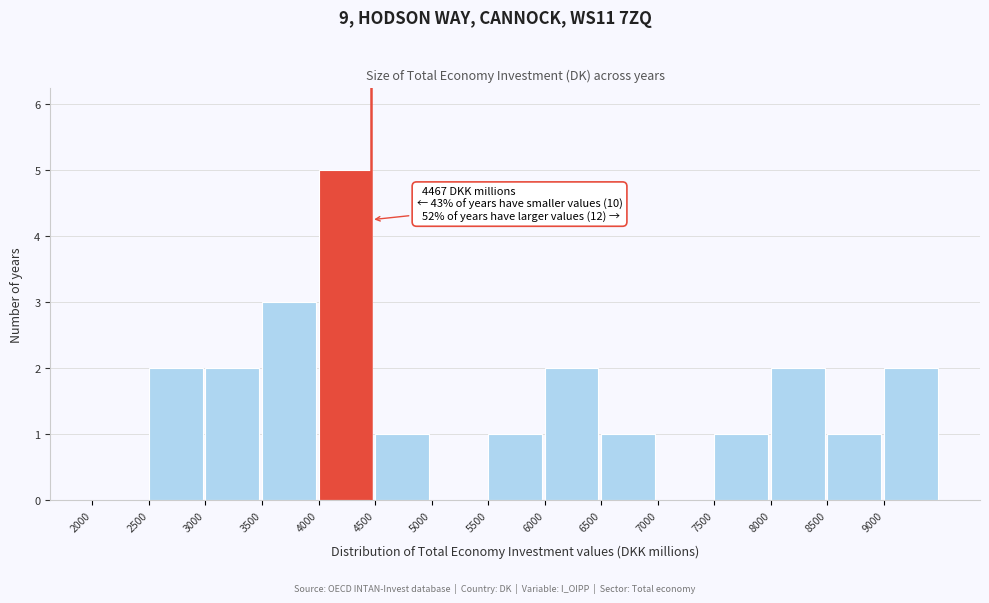

Which range on the x-axis has the tallest bar?

4000 to 4500